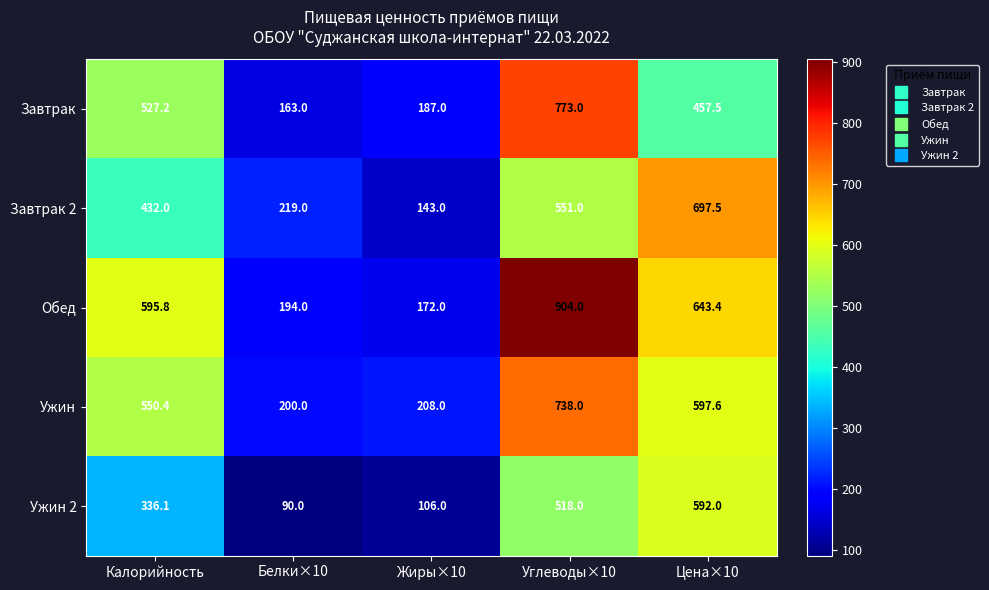

Which category has the highest value in the Ужин series?

Углеводы×10